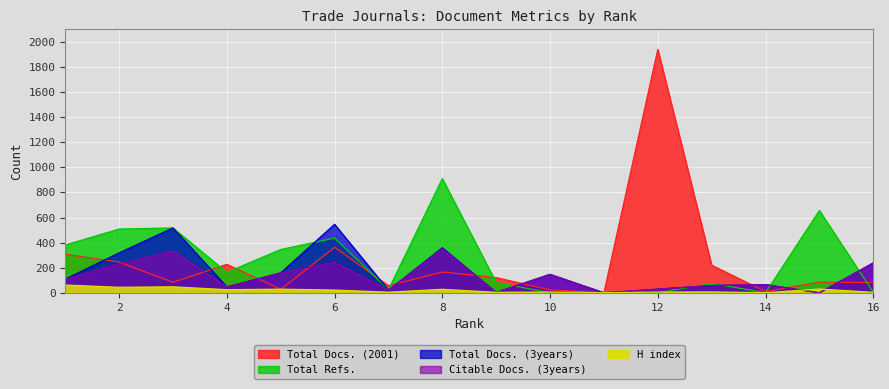

How many values in the H index series exceed 22?

7